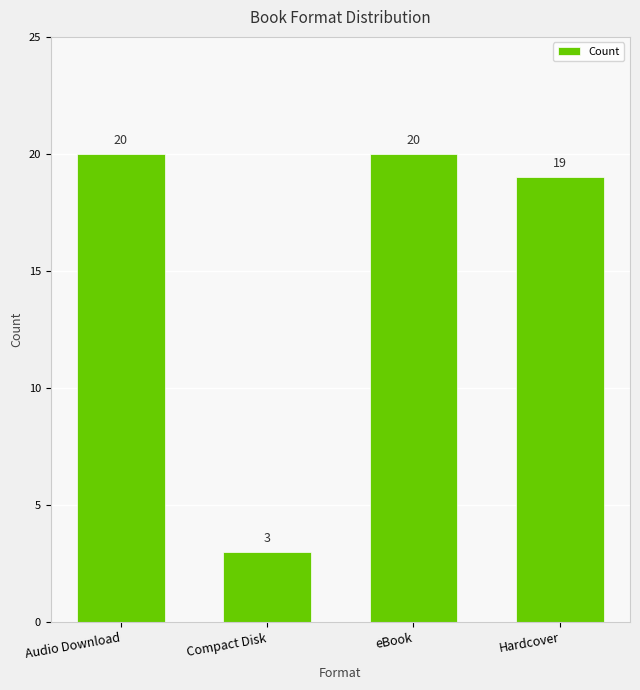

What is the label of the 2nd bar from the left?

Compact Disk